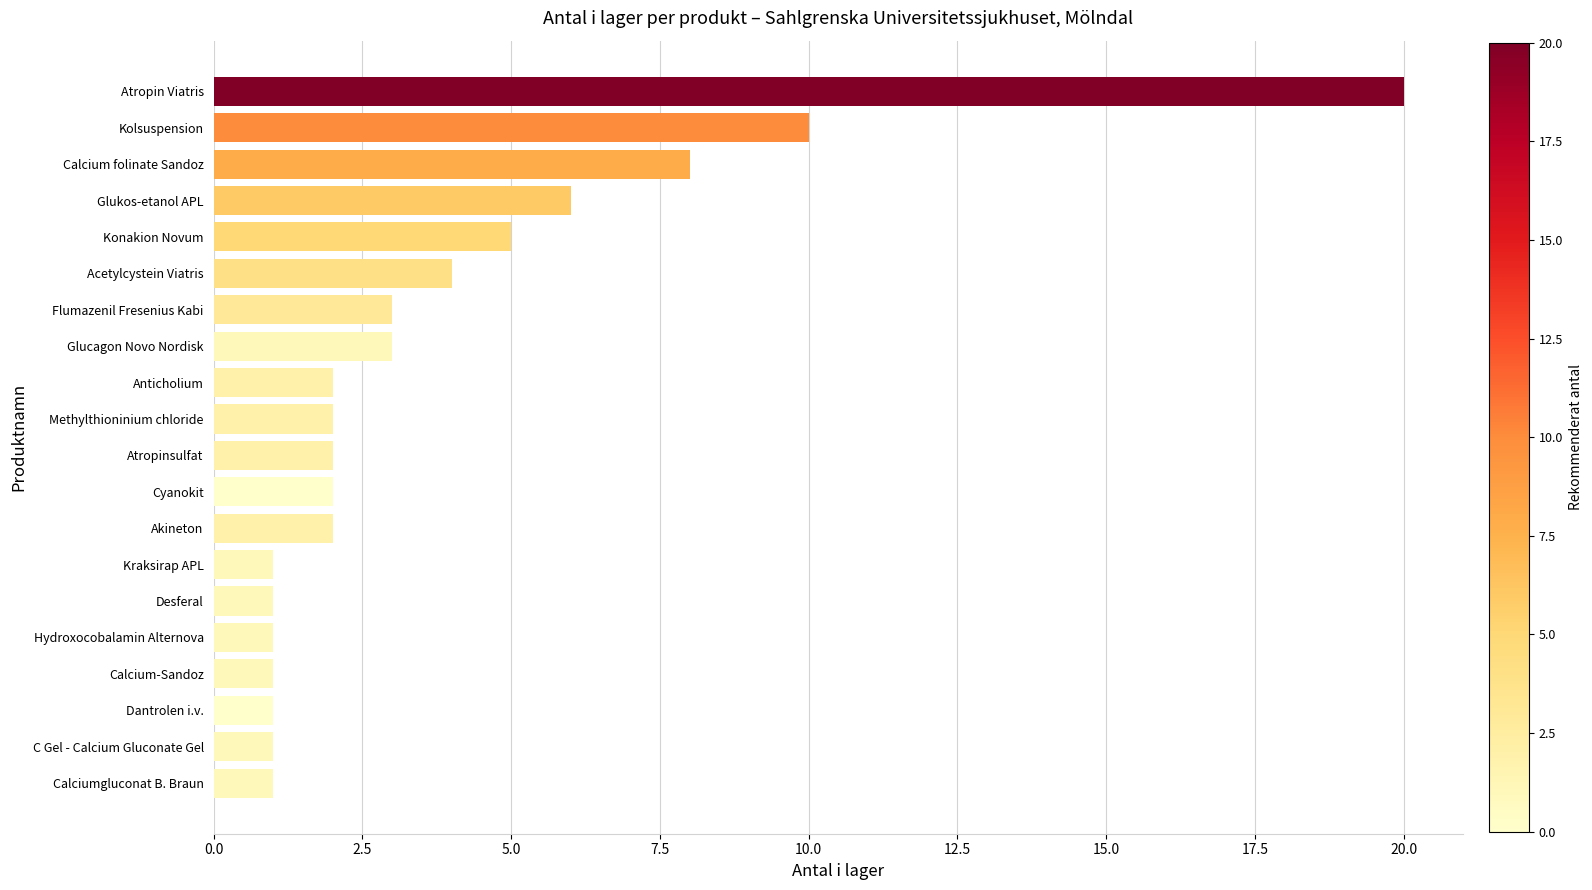

What is the minimum value shown in the chart?

1